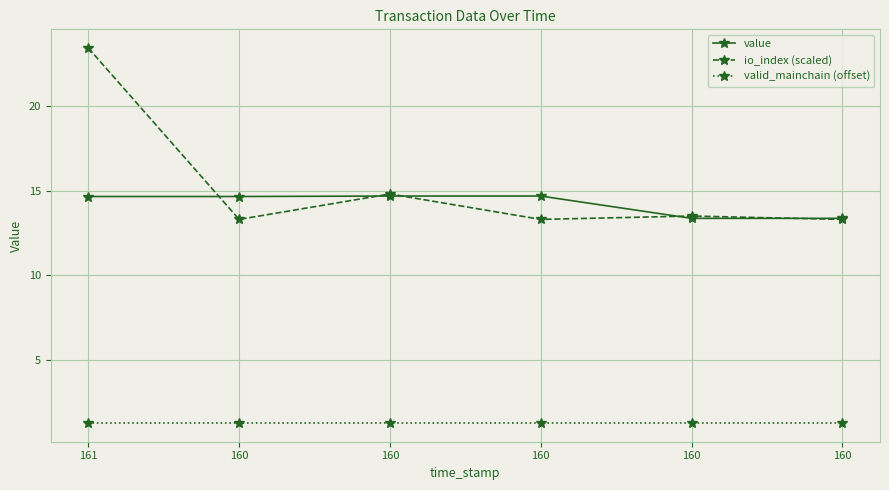

How many lines are shown in the chart?

3